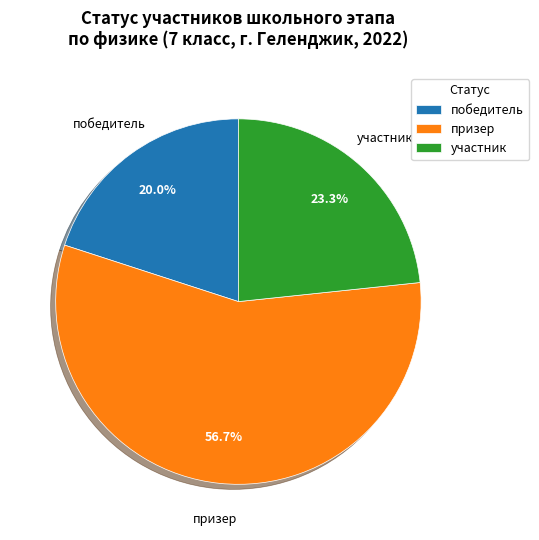

Rank the categories by value from highest to lowest.

призер, участник, победитель